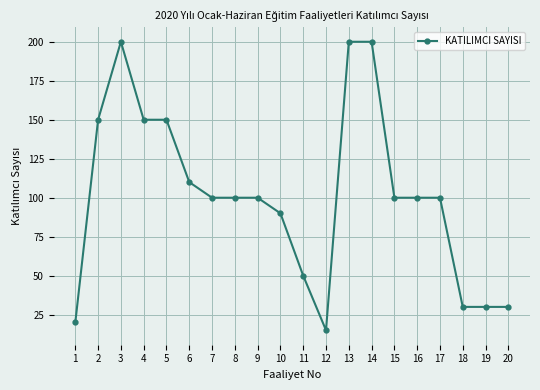

What is the maximum value shown in the chart?

200